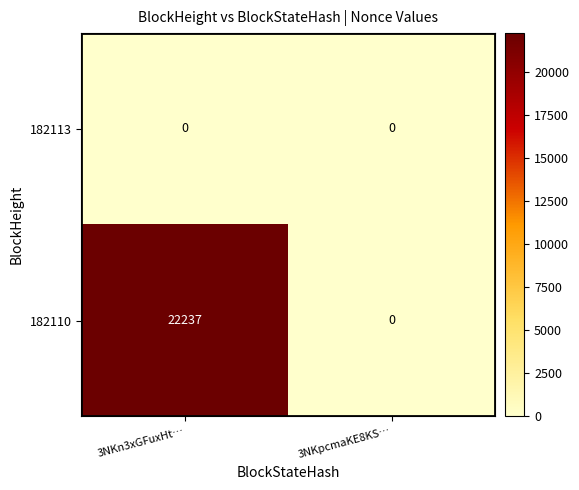

Which series has the widest spread of values?

182110